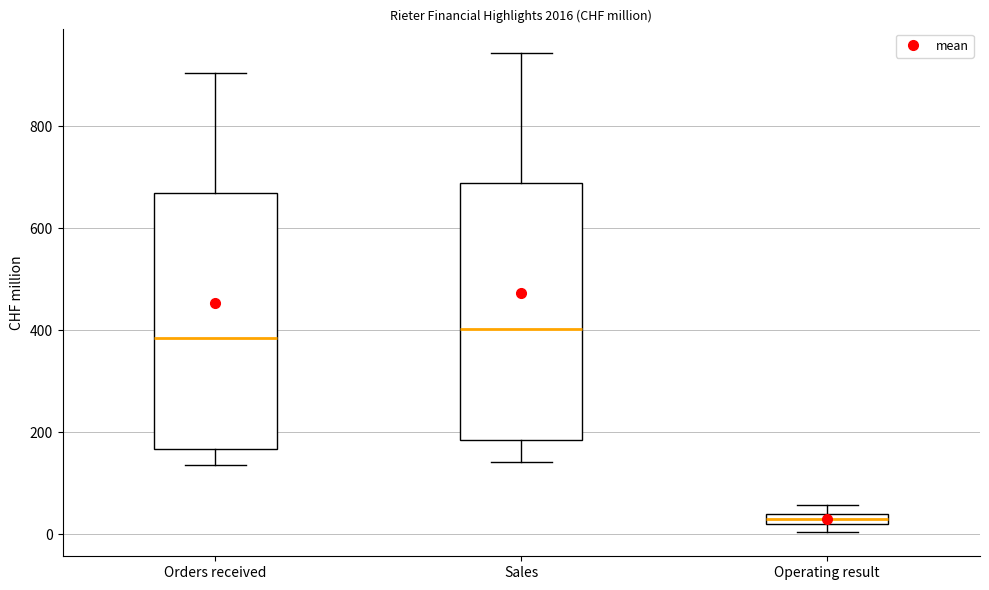

Where is the upper edge of the box for Operating result on the y-axis? The values are not printed on the chart, so give them approximately, as read against the axis.

40